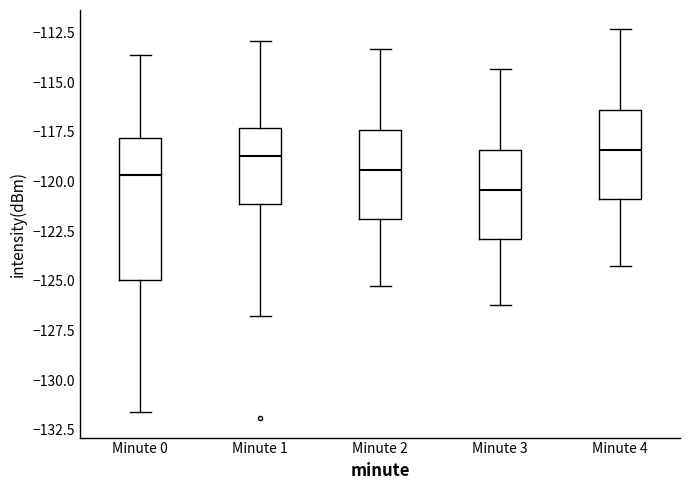

Reading left to right, transcribe this box plot: for each box, give where its median line is, the range the box spans, and where its two whiskers end, as read against the y-axis. The values are not printed on the chart, so give them approximately, as read against the axis.

Minute 0: median -119.5, box -125.0 to -118.0, whiskers -131.5 to -113.5
Minute 1: median -118.5, box -121.0 to -117.5, whiskers -127.0 to -113.0
Minute 2: median -119.5, box -122.0 to -117.5, whiskers -125.0 to -113.5
Minute 3: median -120.5, box -123.0 to -118.5, whiskers -126.0 to -114.5
Minute 4: median -118.5, box -121.0 to -116.5, whiskers -124.0 to -112.5